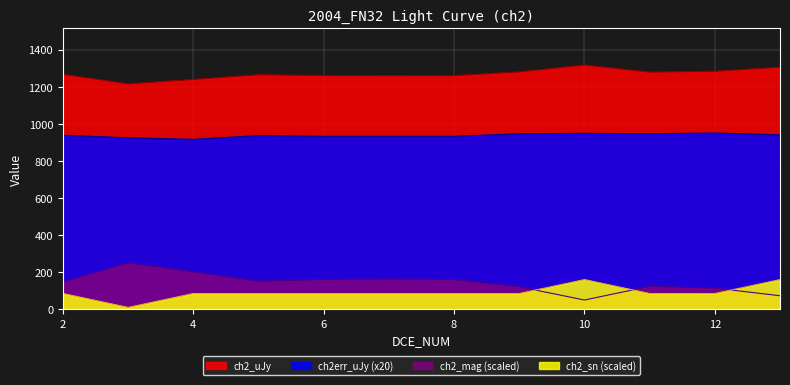

How many interior local peaks does the ch2_mag series have?

3